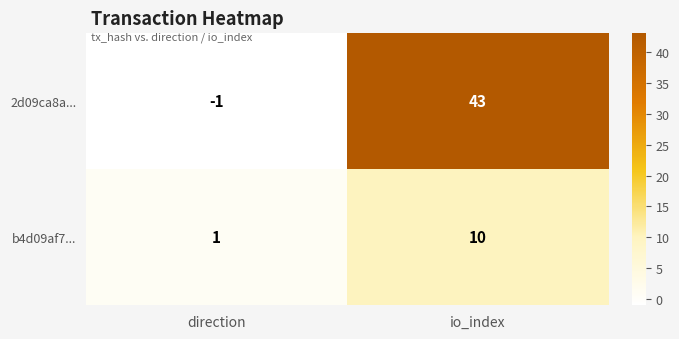

Rank the series by their average value, from highest to lowest.

2d09ca8a..., b4d09af7...